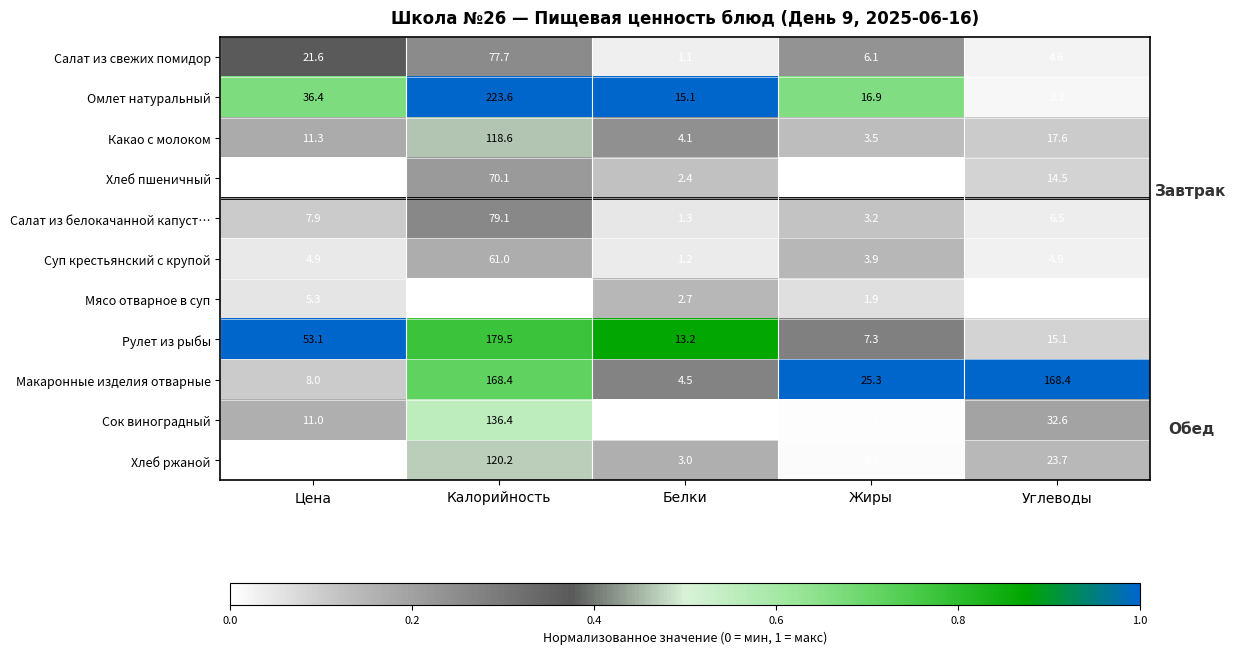

What is the difference between the Суп крестьянский с крупой values at Калорийность and Цена?

56.1